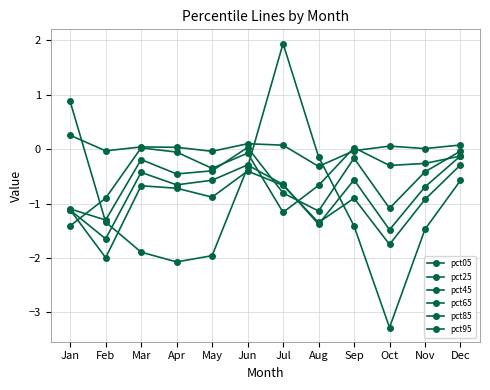

What is the total value across all series at Sep?

-3.0